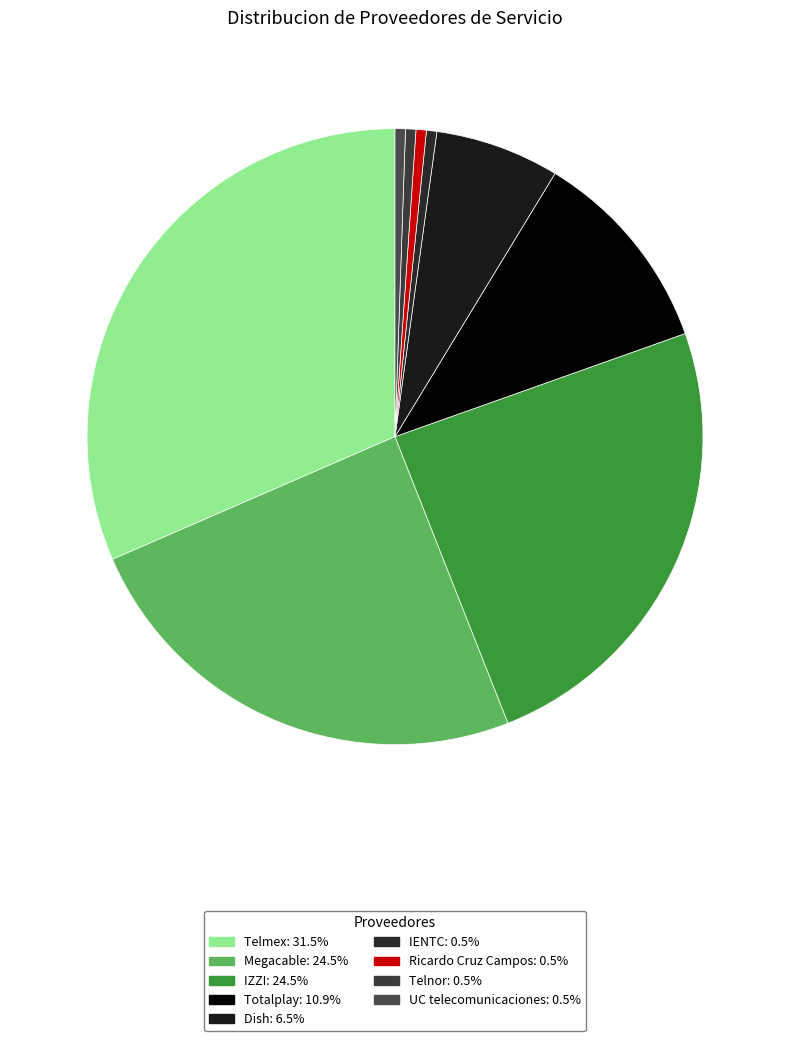

Count the number of slices in the pie.

9